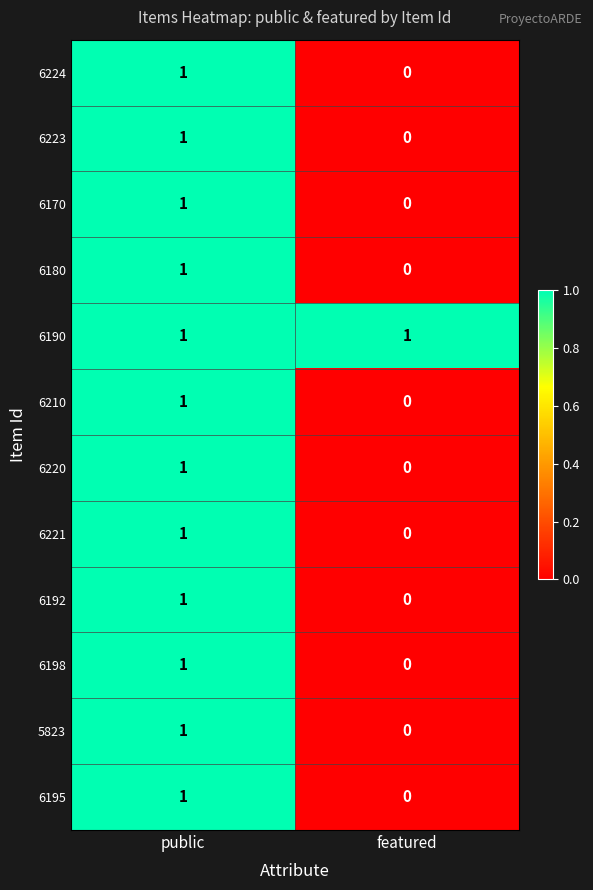

Which category has the lowest value in the 6192 series?

featured